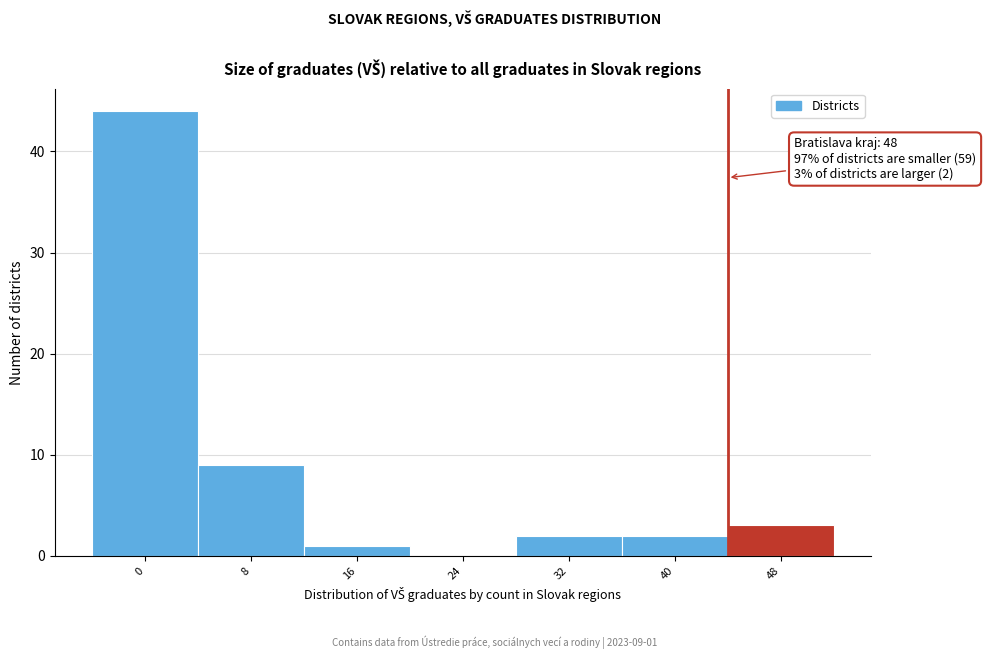

Reading left to right, extract all data points from this chart.

0=44	8=9	16=1	24=0	32=2	40=2	48=3